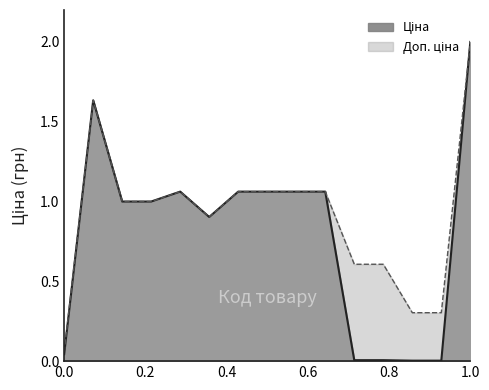

At which category does the chart reach its peak across all series?

1.0